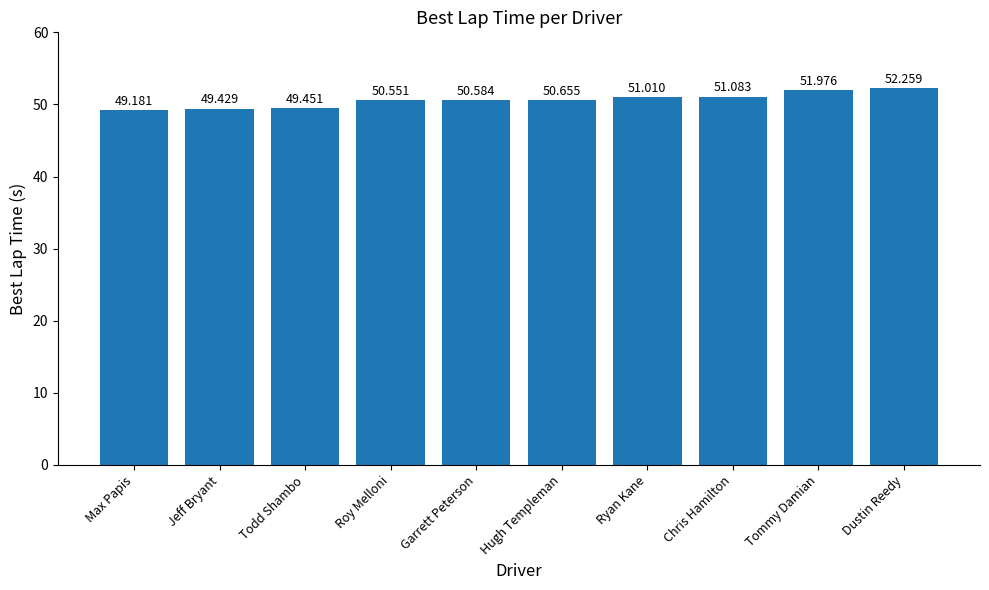

At which category does the chart reach its minimum across all series?

Max Papis